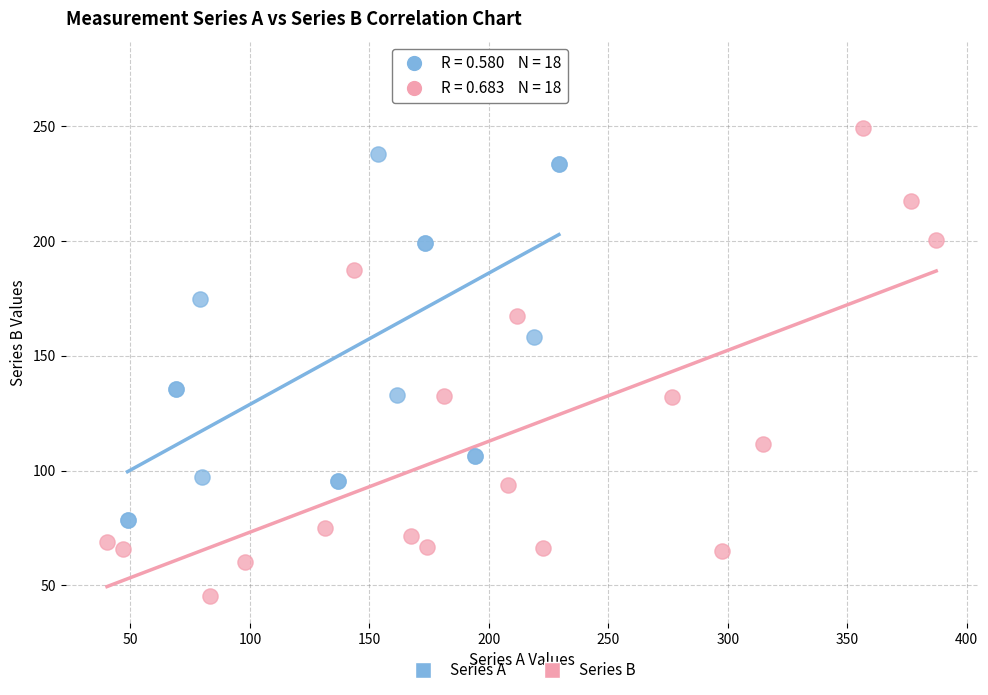

What are all the series names shown in the legend?

Series A, Series B